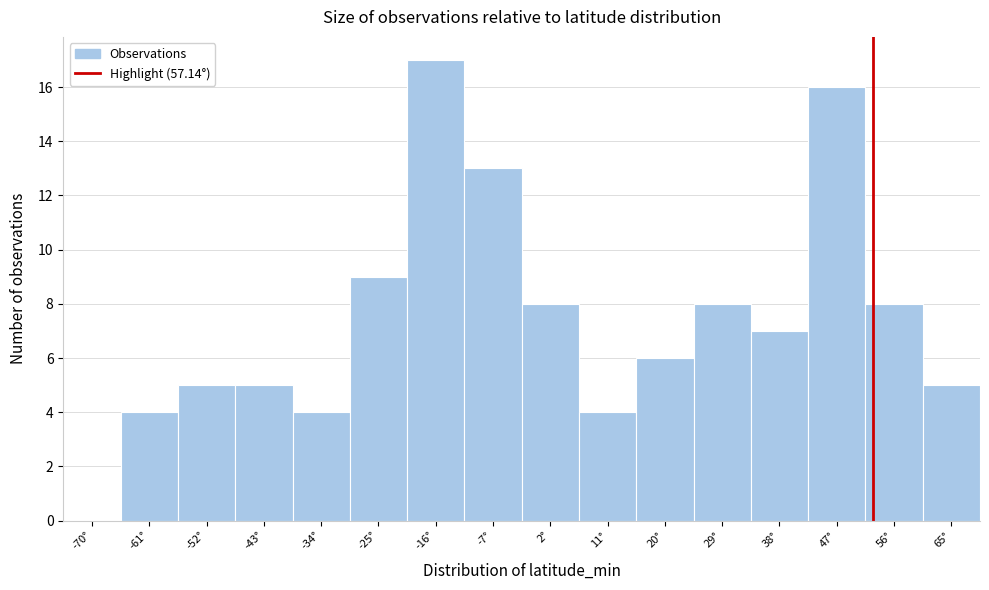

Reading right to left, what are all the values shown in this chart?

65°=5	56°=8	47°=16	38°=7	29°=8	20°=6	11°=4	2°=8	-7°=13	-16°=17	-25°=9	-34°=4	-43°=5	-52°=5	-61°=4	-70°=0